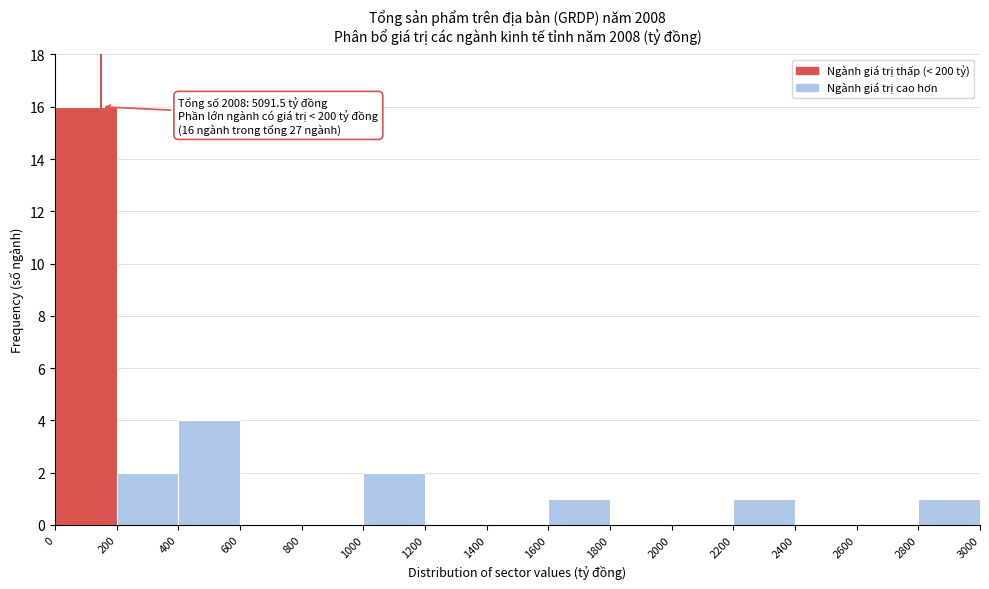

Which range on the x-axis has the tallest bar?

0 to 200